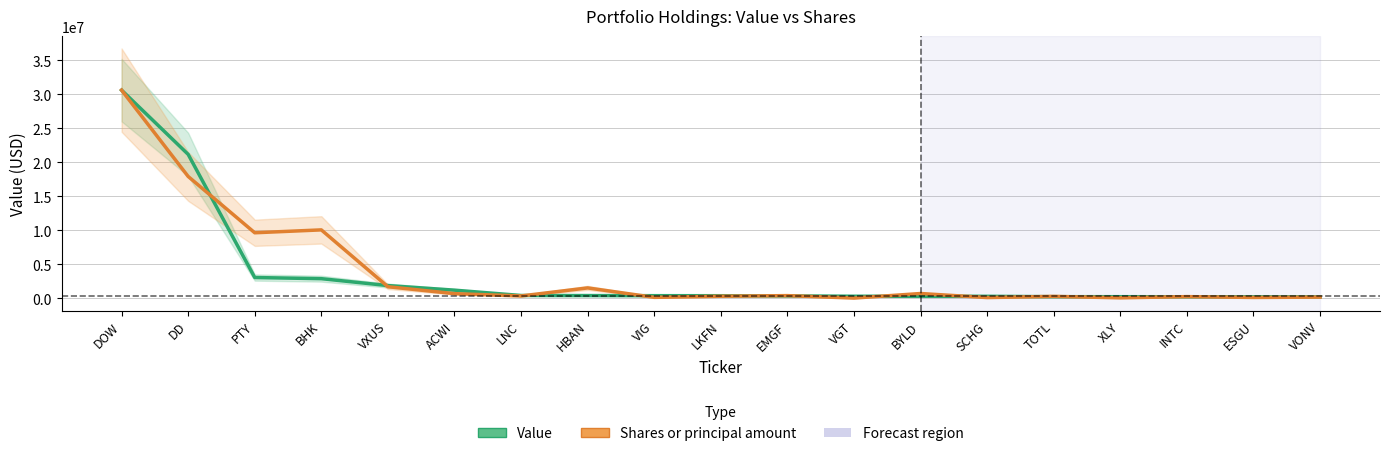

The value of Shares or principal amount at LNC is 515598.6. True or false?

False